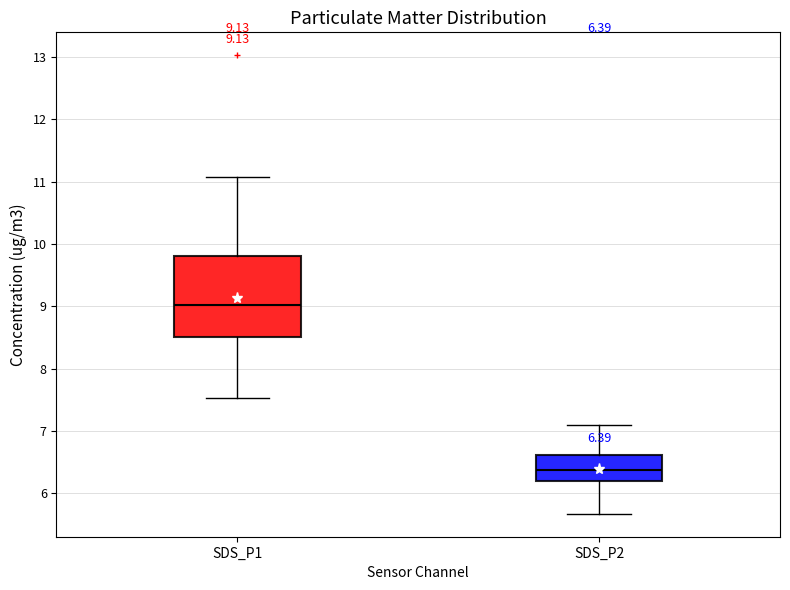

Comparing the boxes themselves (not the whiskers), which one is the tallest?

SDS_P1